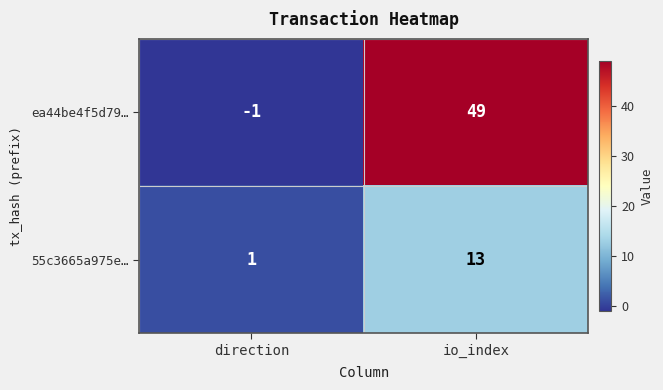

The 55c3665a975e… series shows 13 at io_index. True or false?

True